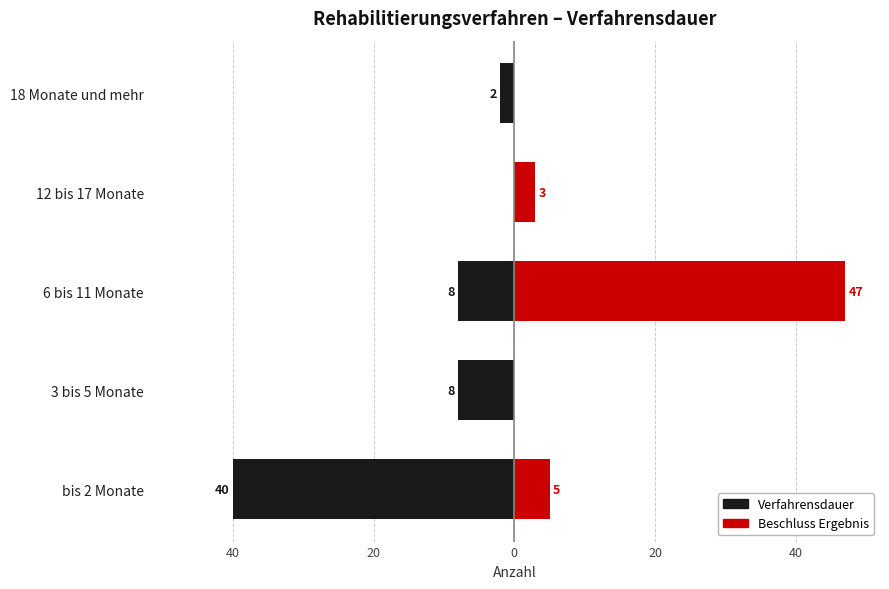

Which series has the largest range (max minus min)?

Beschluss Ergebnis